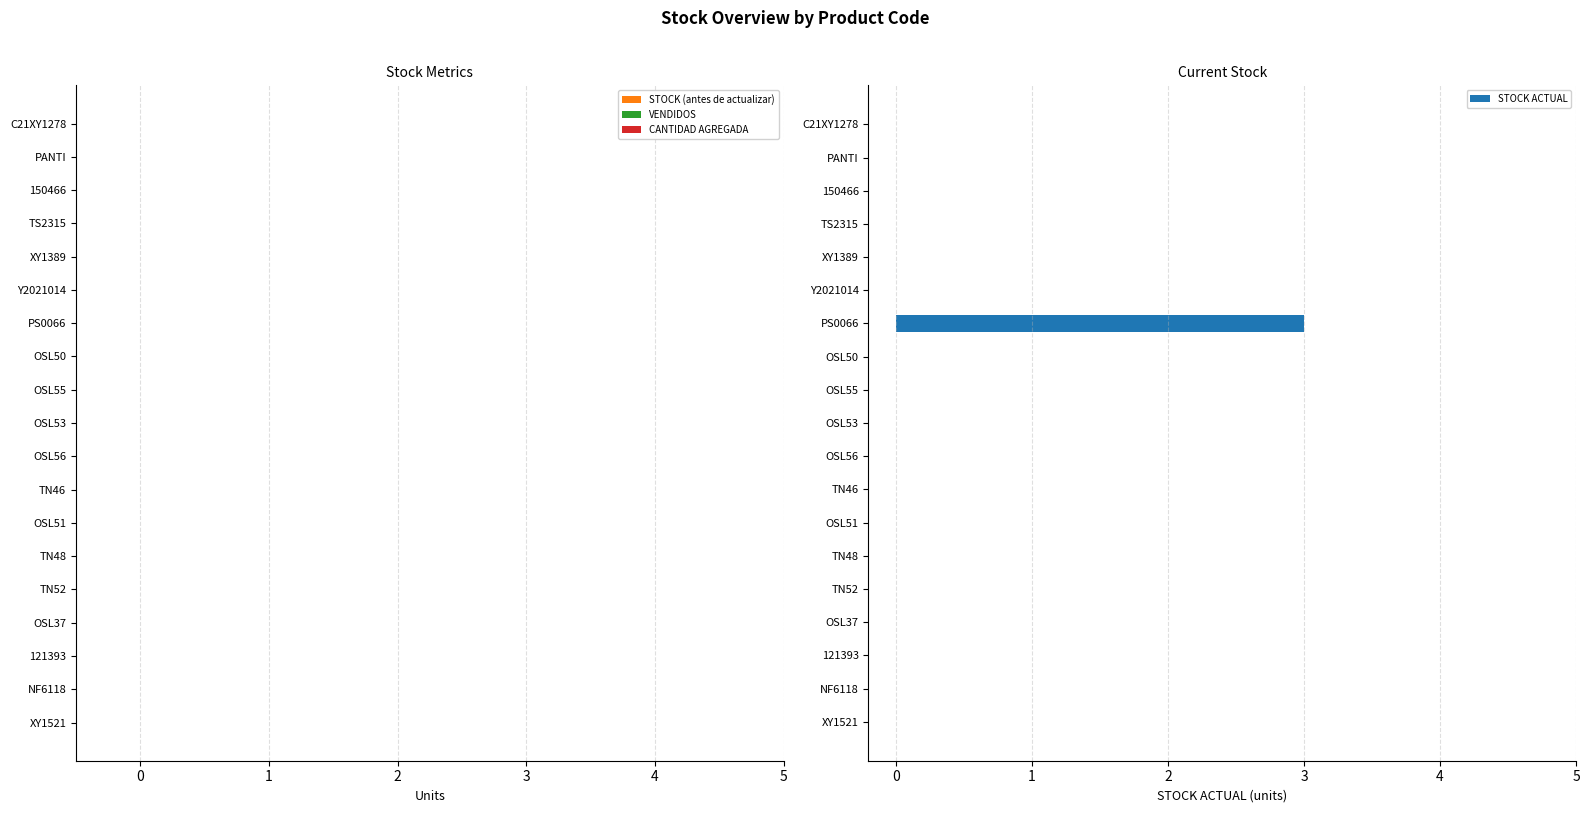

Does the chart contain stacked bars?

No